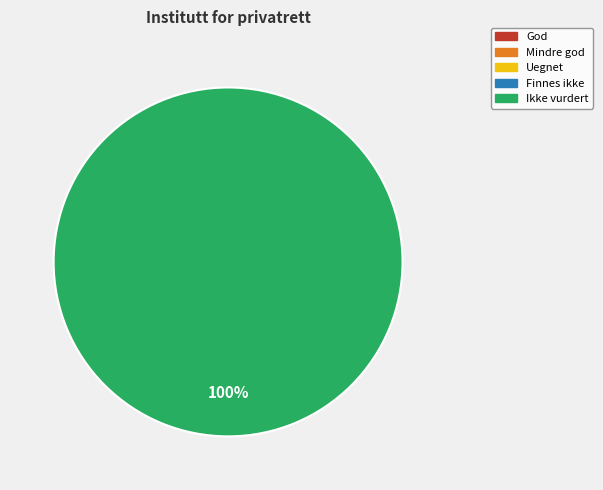

True or false: Uegnet accounts for 0% of the total.

True